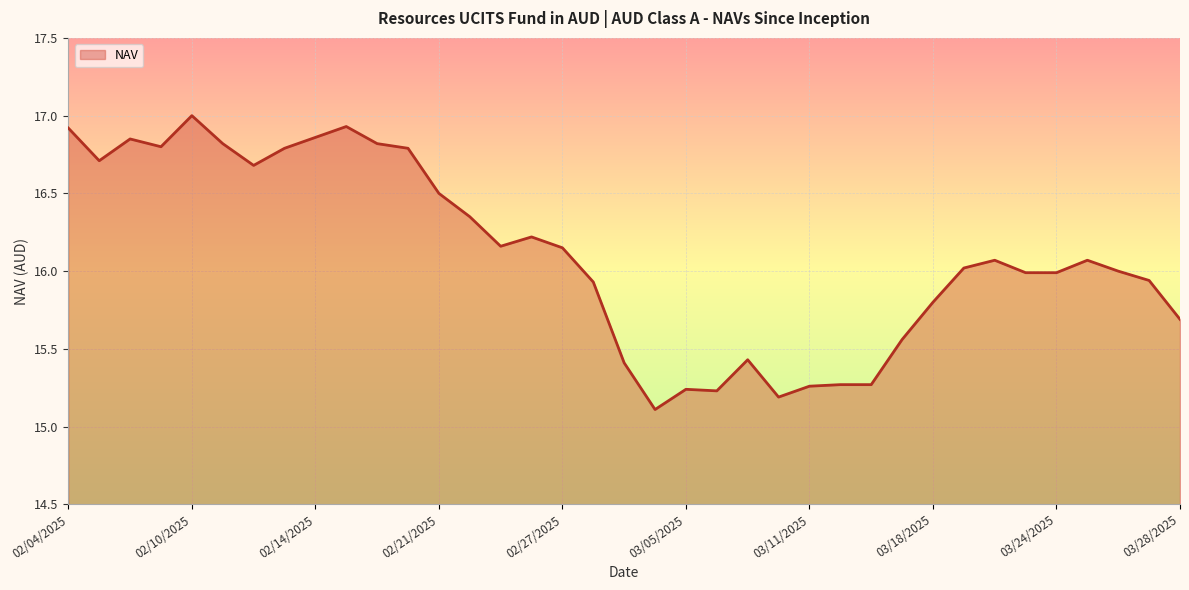

List the labels in order of value, largest first.

02/10/2025, 02/18/2025, 02/04/2025, 02/14/2025, 02/06/2025, 02/19/2025, 02/11/2025, 02/07/2025, 02/20/2025, 02/13/2025, 02/05/2025, 02/12/2025, 02/21/2025, 02/24/2025, 02/26/2025, 02/25/2025, 02/27/2025, 03/25/2025, 03/20/2025, 03/19/2025, 03/26/2025, 03/24/2025, 03/21/2025, 03/27/2025, 02/28/2025, 03/18/2025, 03/28/2025, 03/14/2025, 03/07/2025, 03/03/2025, 03/13/2025, 03/12/2025, 03/11/2025, 03/05/2025, 03/06/2025, 03/10/2025, 03/04/2025